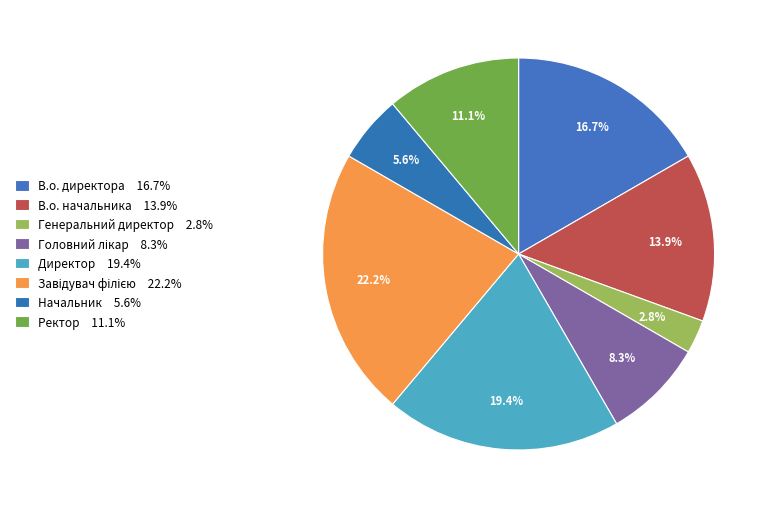

Count the number of slices in the pie.

8